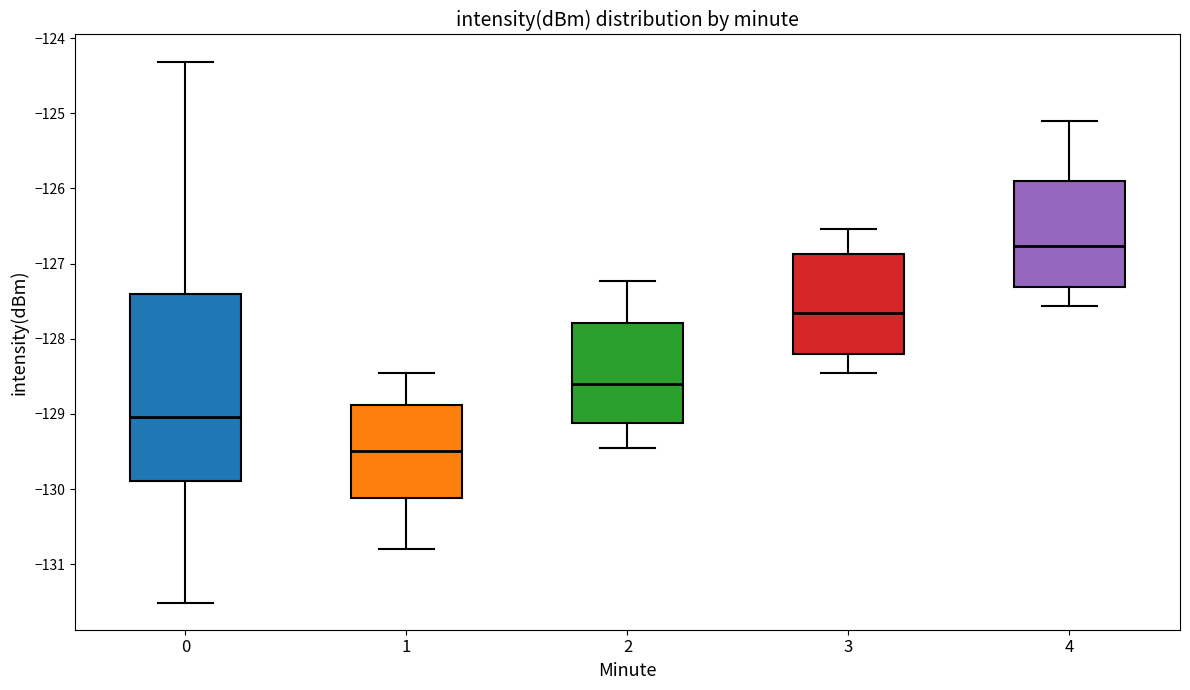

Which box has the lowest median line?

1